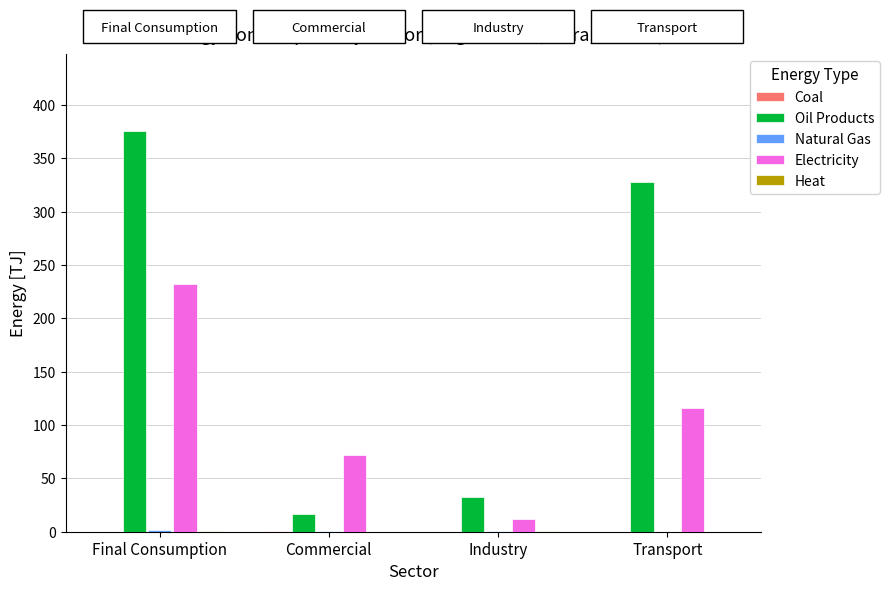

At which label is Electricity closest to 122?

Transport